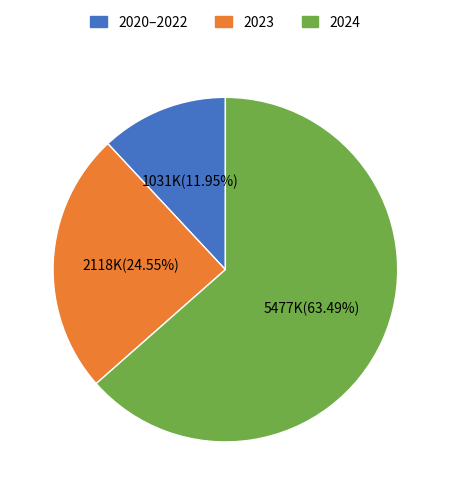

To the nearest percent, what is the difference between the largest and smallest slice percentages?

52%